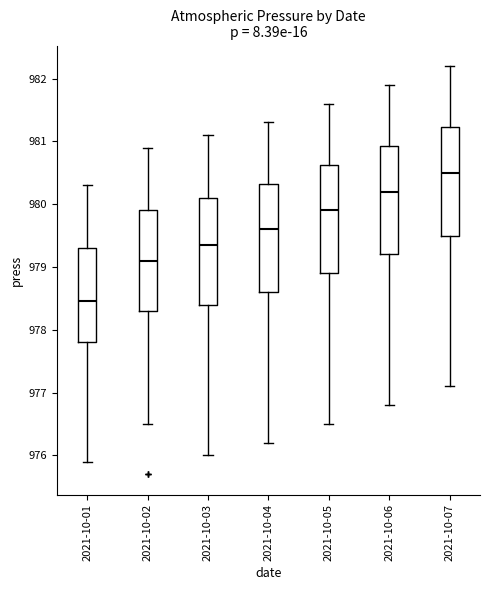

Which box's median line is the highest?

2021-10-07